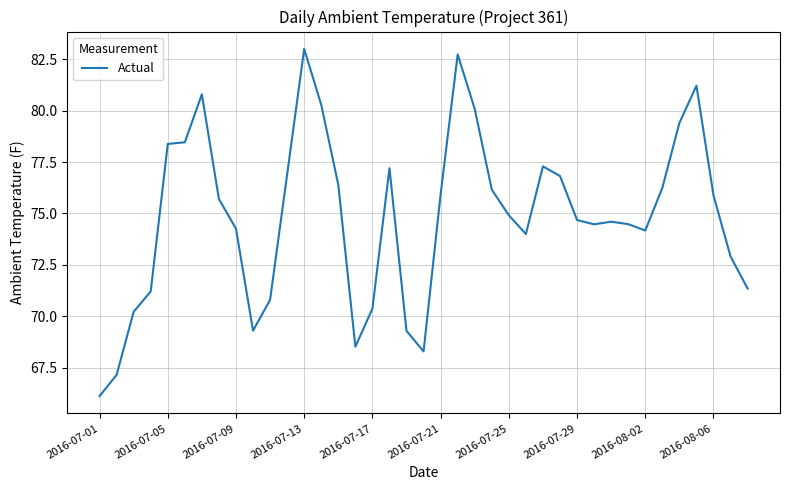

What is the minimum value shown in the chart?

66.1